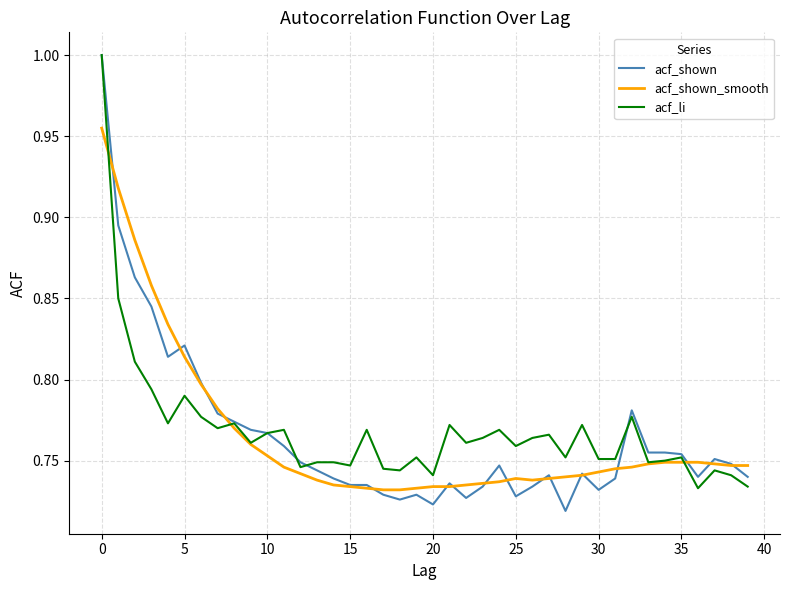

Which series has the largest range (max minus min)?

acf_shown